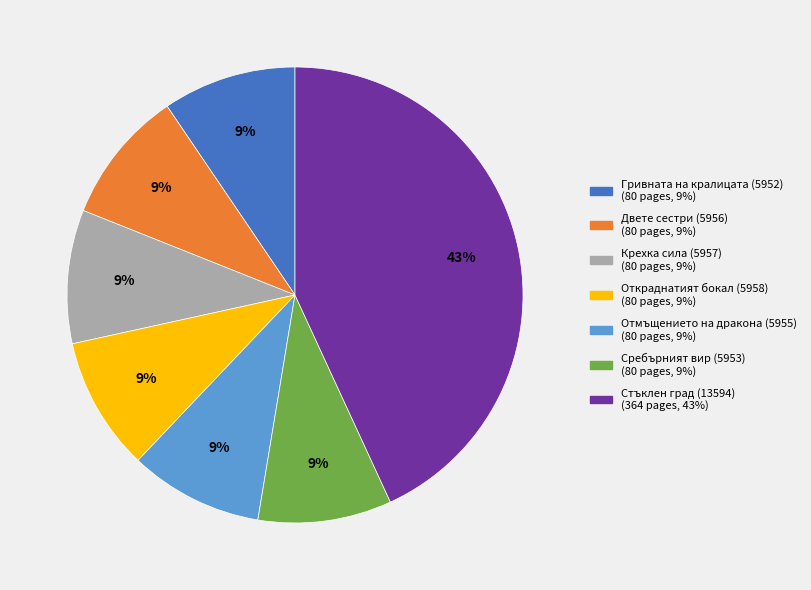

What is the largest slice in the pie chart?

Стъклен град (13594)